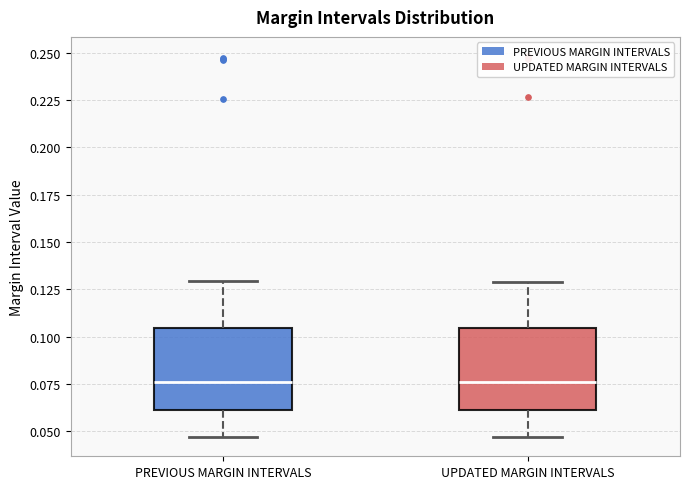

Reading left to right, read every box against the y-axis: the position of its median line, the range the box covers, and the ends of its whiskers. The values are not printed on the chart, so give them approximately, as read against the axis.

PREVIOUS MARGIN INTERVALS: median 0.075, box 0.060 to 0.105, whiskers 0.045 to 0.130
UPDATED MARGIN INTERVALS: median 0.075, box 0.060 to 0.105, whiskers 0.045 to 0.130